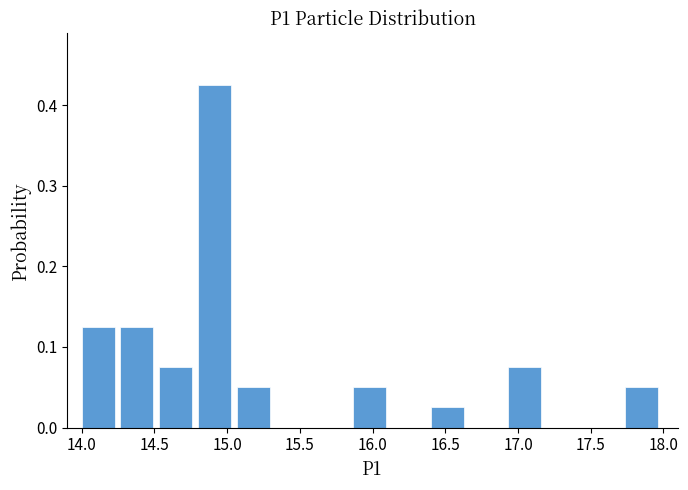

Which range on the x-axis has the tallest bar?

14.80 to 15.05